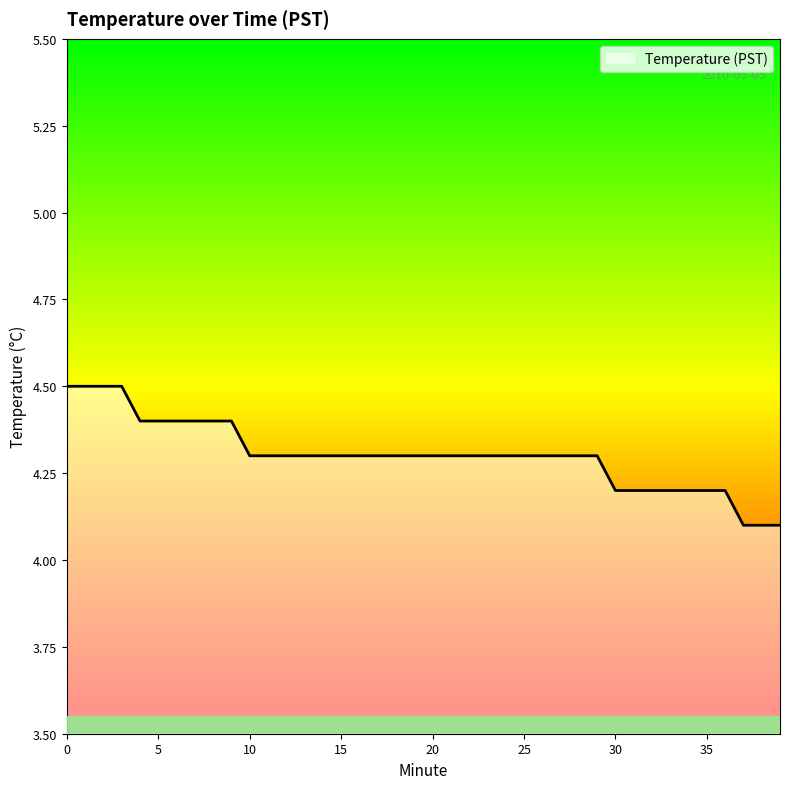

What is the maximum value shown in the chart?

4.5